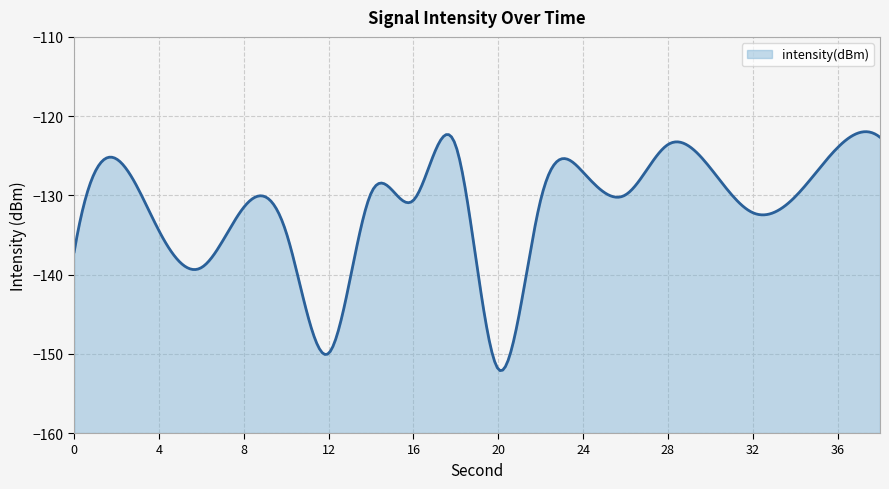

Reading left to right, what are all the values shown in this chart?

0=-137.1	2=-125.4	4=-134.5	6=-139.1	8=-131.5	10=-134.7	12=-149.9	14=-129.7	16=-130.6	18=-123.8	20=-151.9	22=-130.6	24=-127.1	26=-129.9	28=-123.6	30=-126.6	32=-132.2	34=-130.2	36=-124.0	38=-122.7